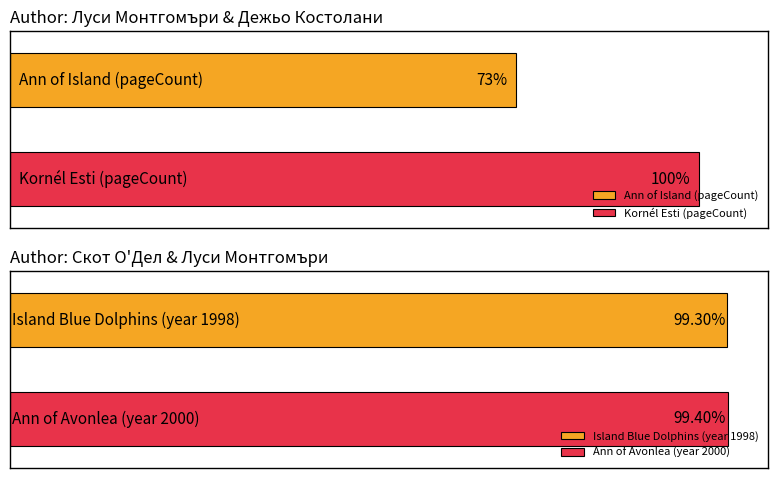

Is it true that the value at Луси Монтгомъри (острова) is 447?

False